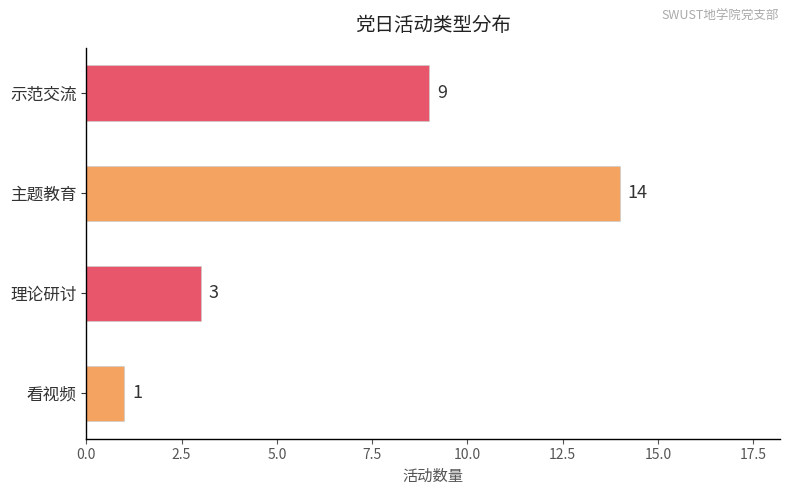

Approximately how many times larger is the value at 示范交流 compared to 主题教育?

0.6